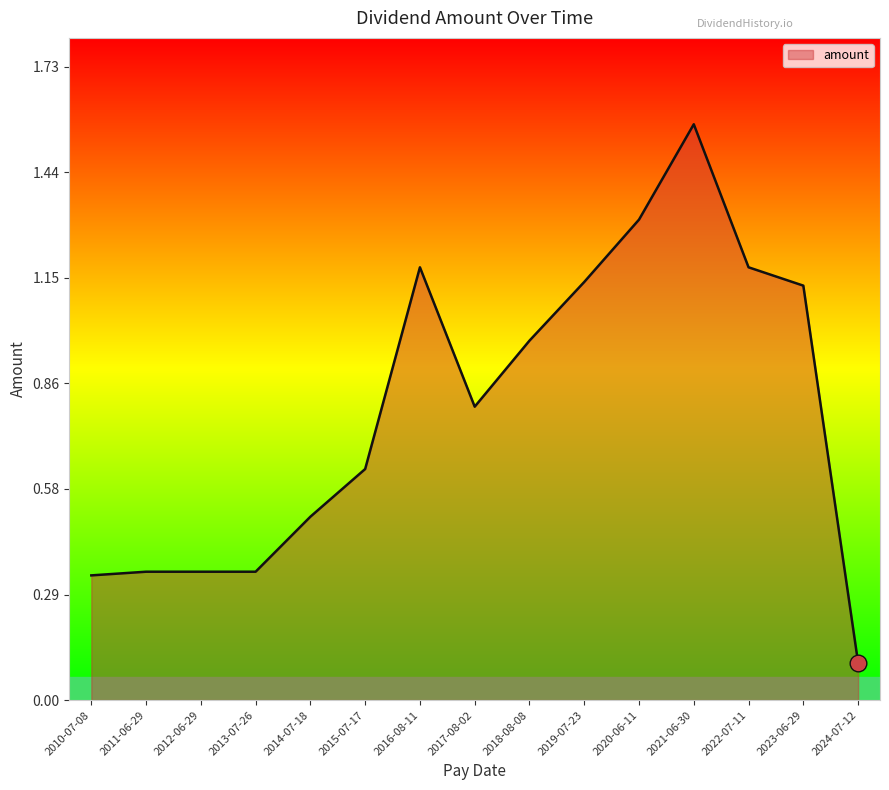

How many lines are shown in the chart?

1